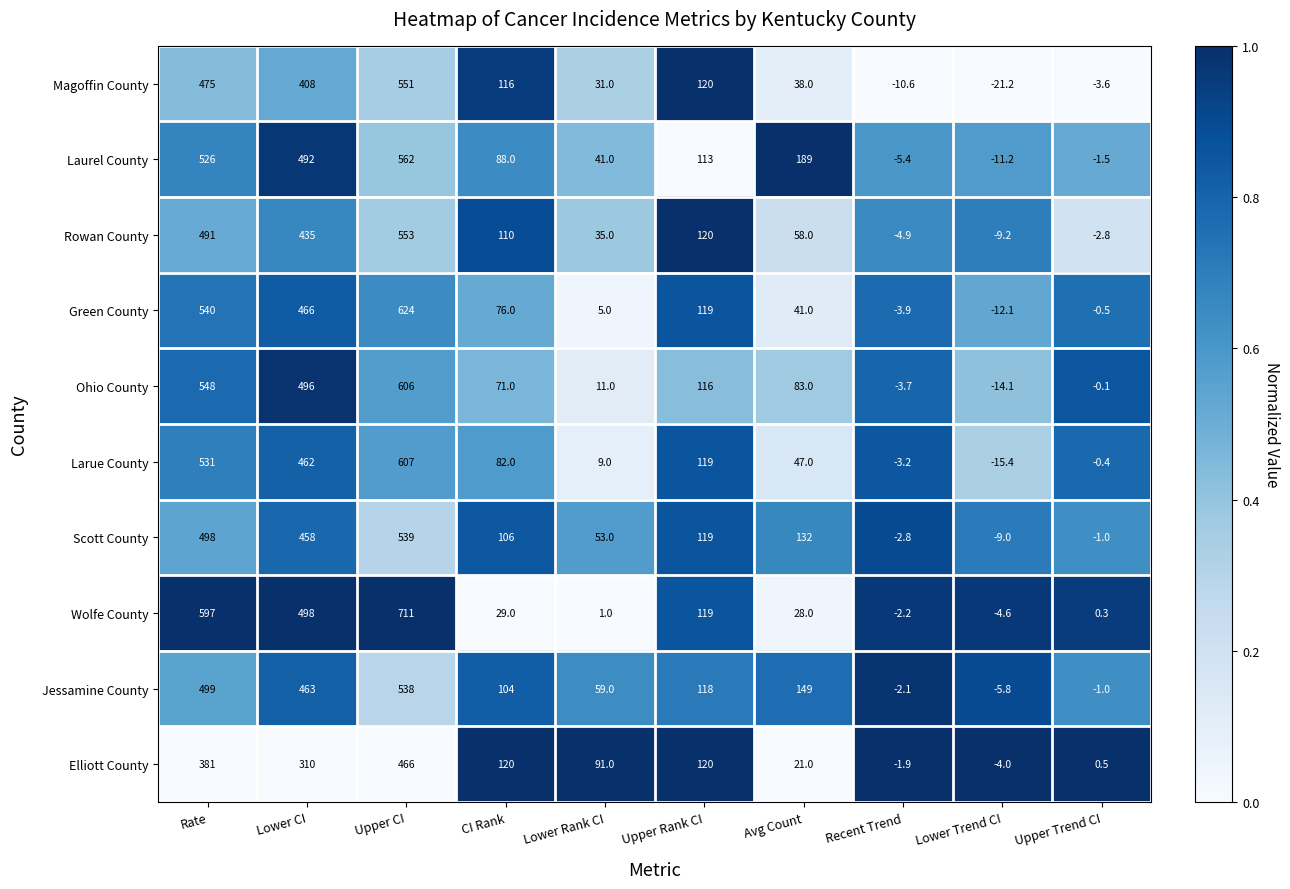

Between CI Rank and Lower Rank CI, which series saw the biggest shift?

Magoffin County